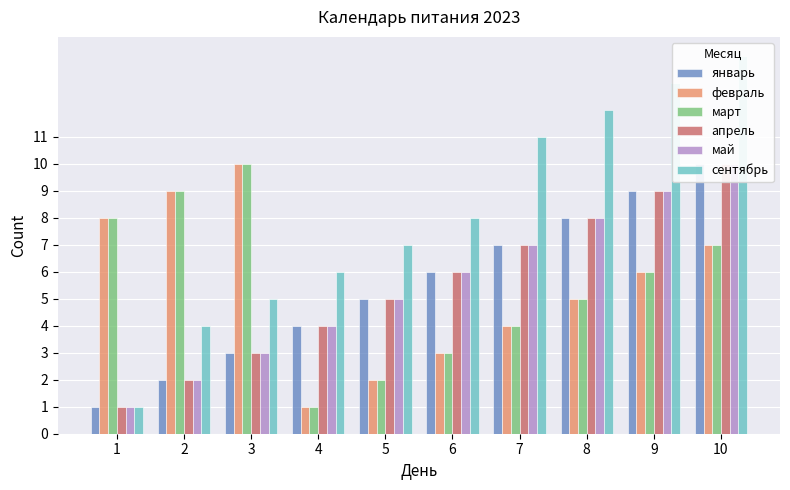

List the series in order of their peak value, lowest first.

январь, февраль, март, апрель, май, сентябрь